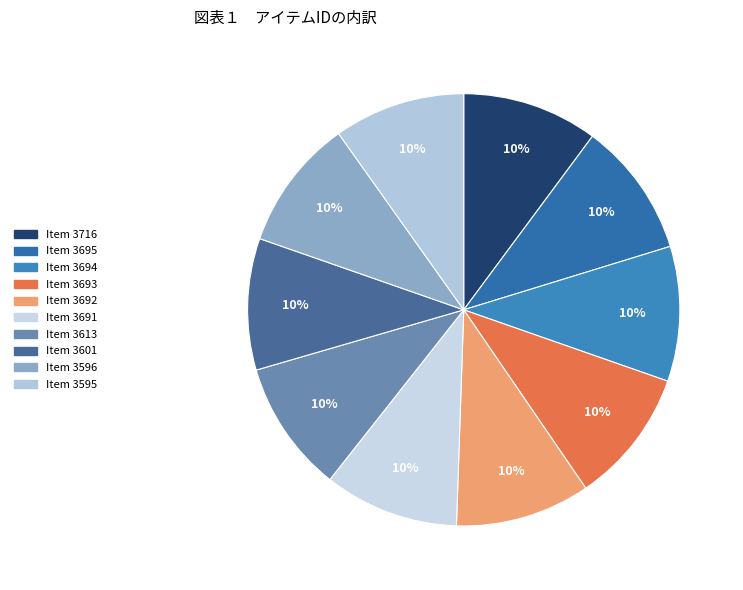

What percentage do Item 3601 and Item 3695 together represent?

19.9%